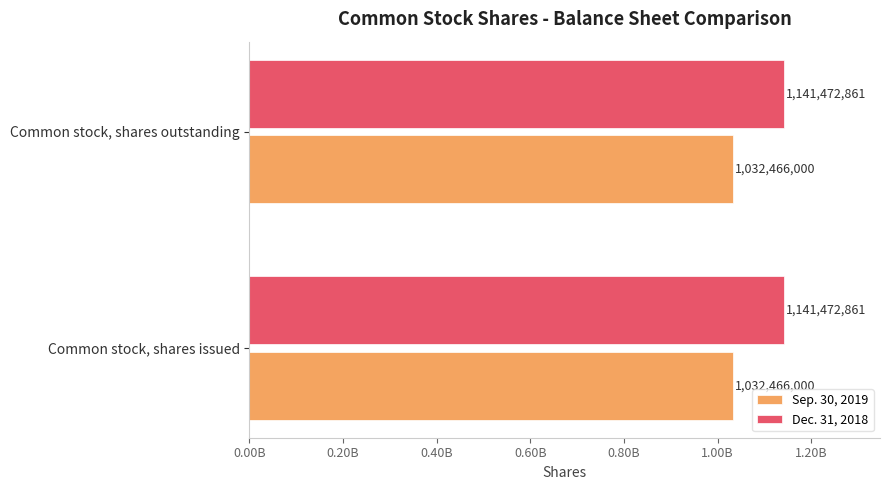

What position from the right is Common stock, shares issued?

2